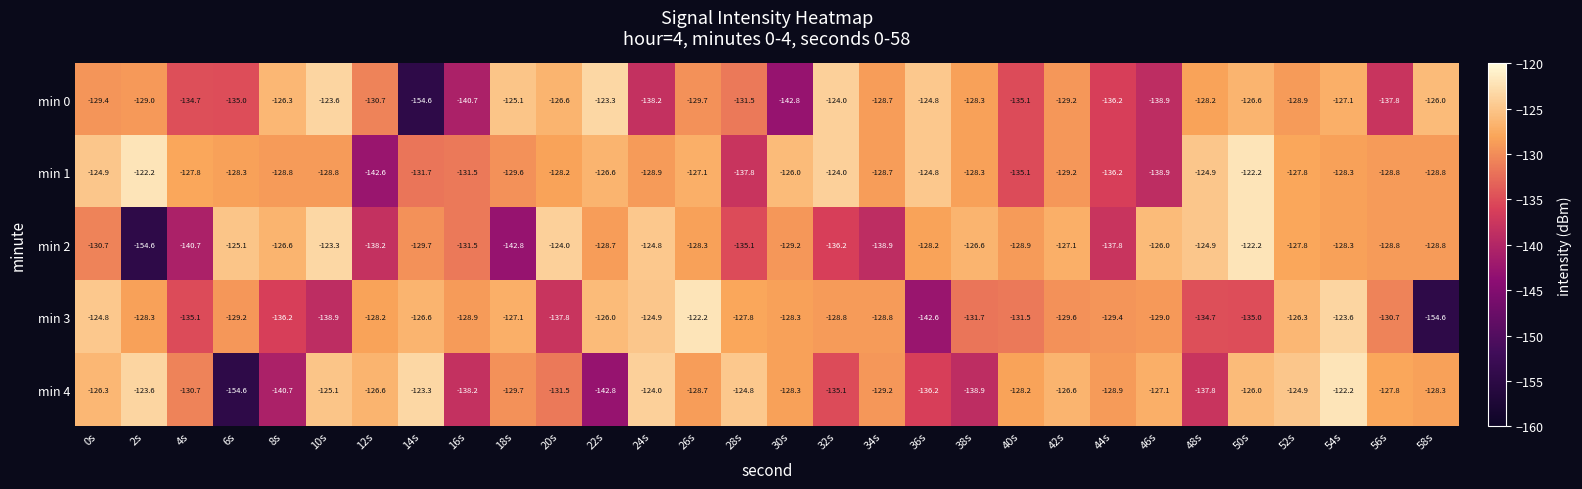

At which category is the sum across all series the highest?

54s